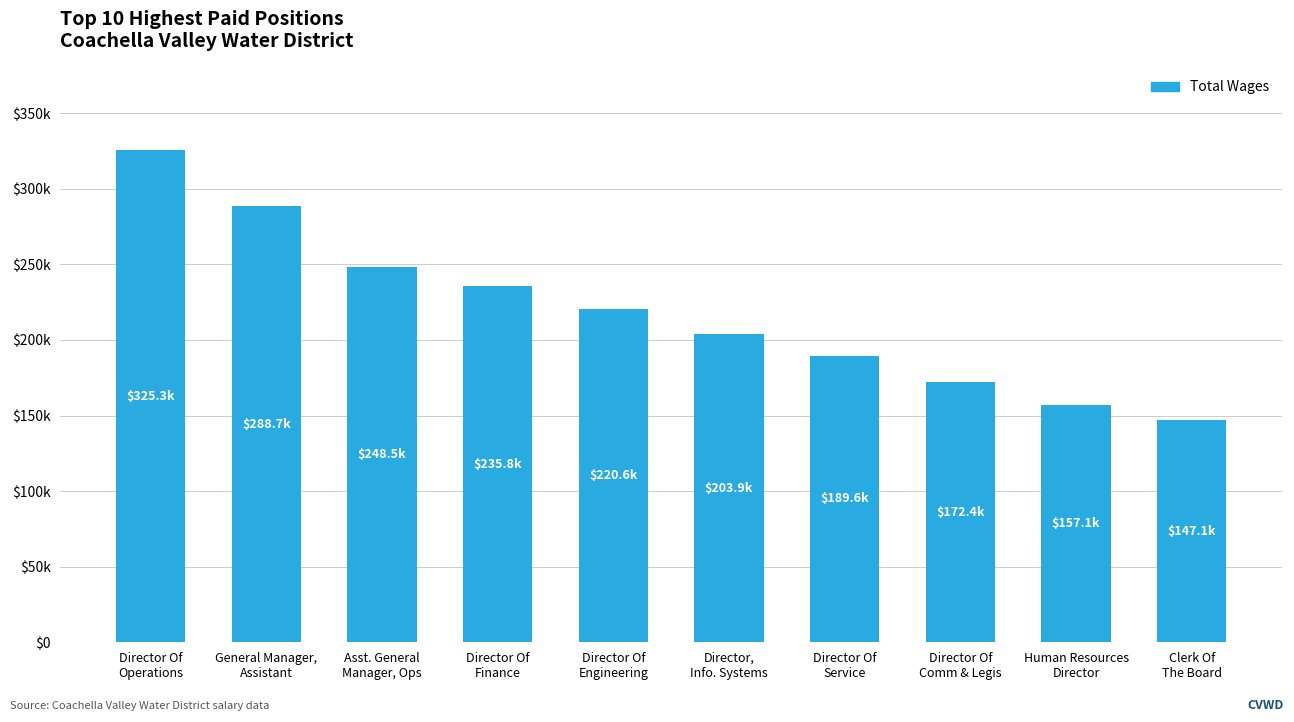

The value at Director Of
Finance is 235761. True or false?

True